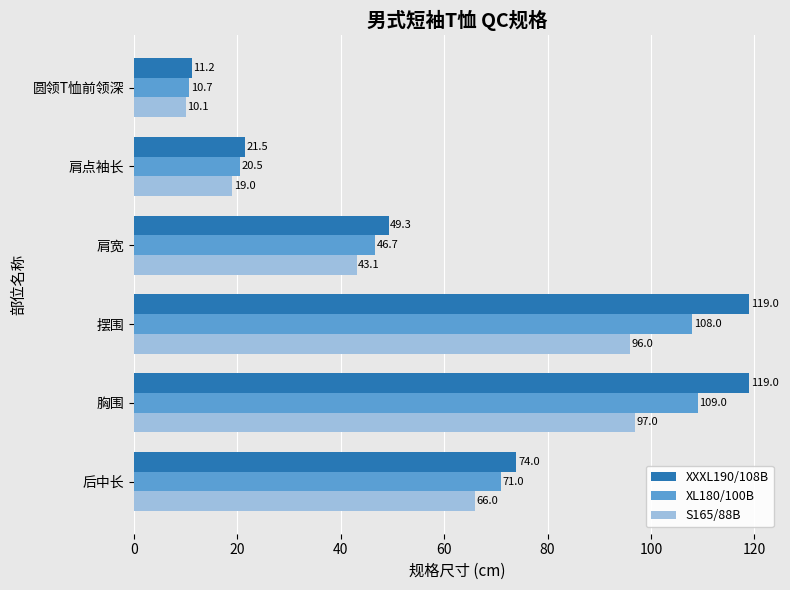

At how many categories does at least one series exceed 23?

4